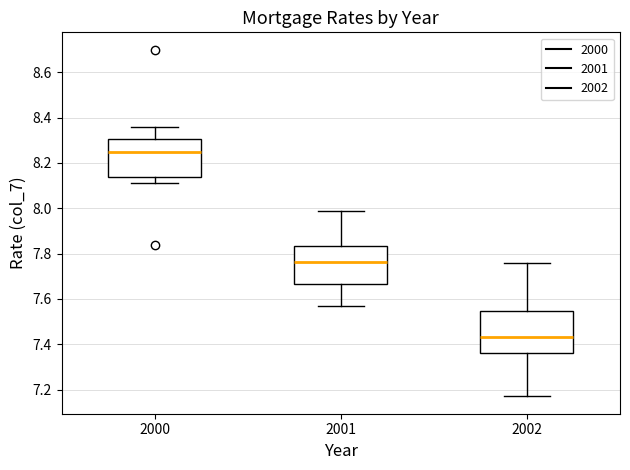

Reading left to right, read every box against the y-axis: the position of its median line, the range the box covers, and the ends of its whiskers. The values are not printed on the chart, so give them approximately, as read against the axis.

2000: median 8.26, box 8.14 to 8.30, whiskers 8.12 to 8.36
2001: median 7.76, box 7.66 to 7.84, whiskers 7.58 to 8.00
2002: median 7.44, box 7.36 to 7.54, whiskers 7.18 to 7.76